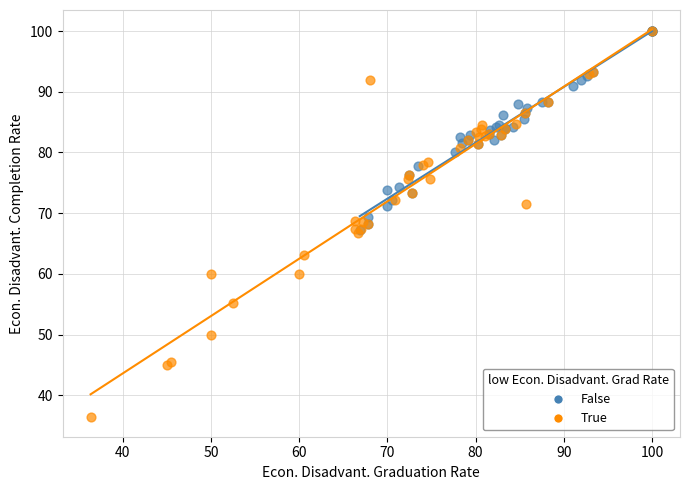

Which series reaches the minimum Y coordinate?

True